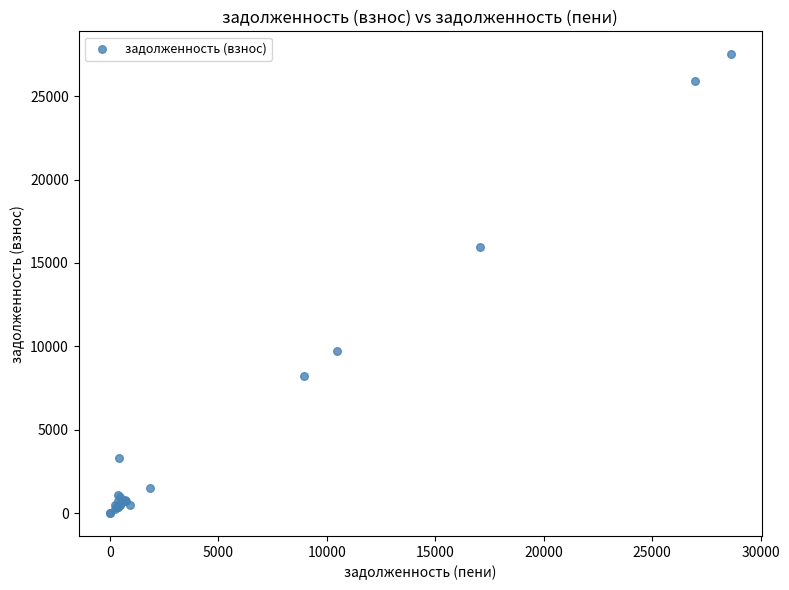

What Y value in the scatter plot is closest to 13758?

15986.1